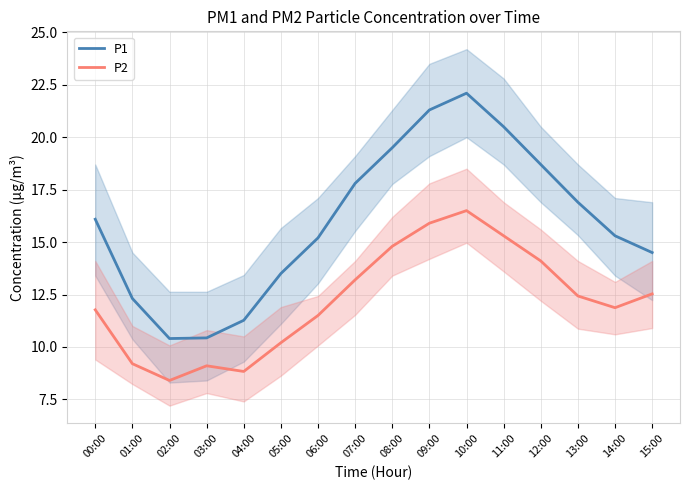

What is the label of the 5th point from the right?

11:00